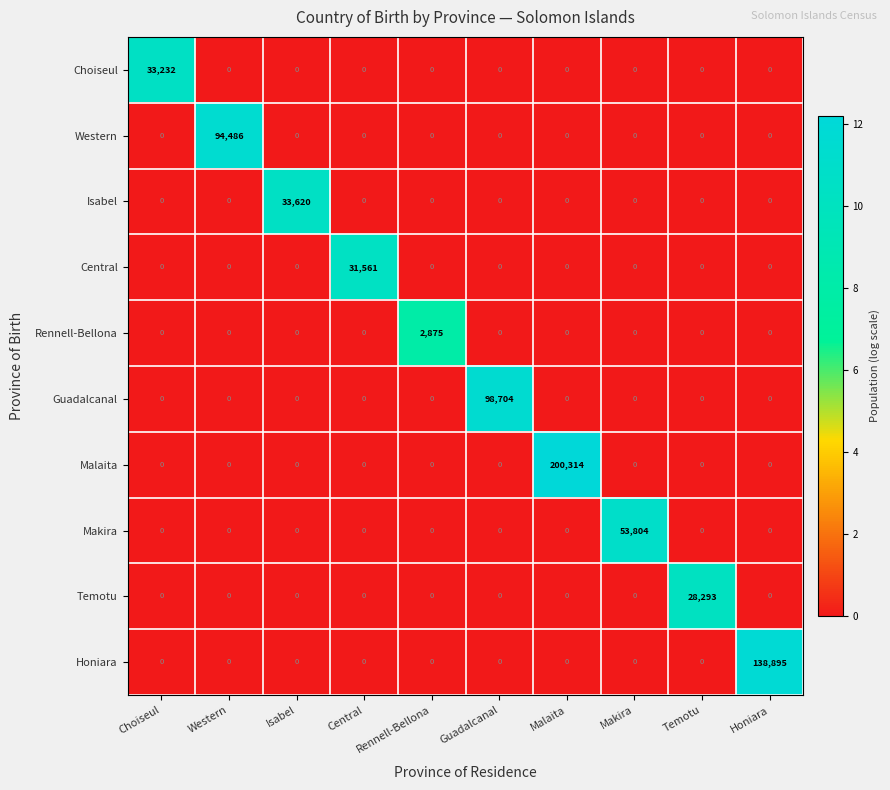

Rank the series by their maximum value, from highest to lowest.

Malaita, Honiara, Guadalcanal, Western, Makira, Isabel, Choiseul, Central, Temotu, Rennell-Bellona